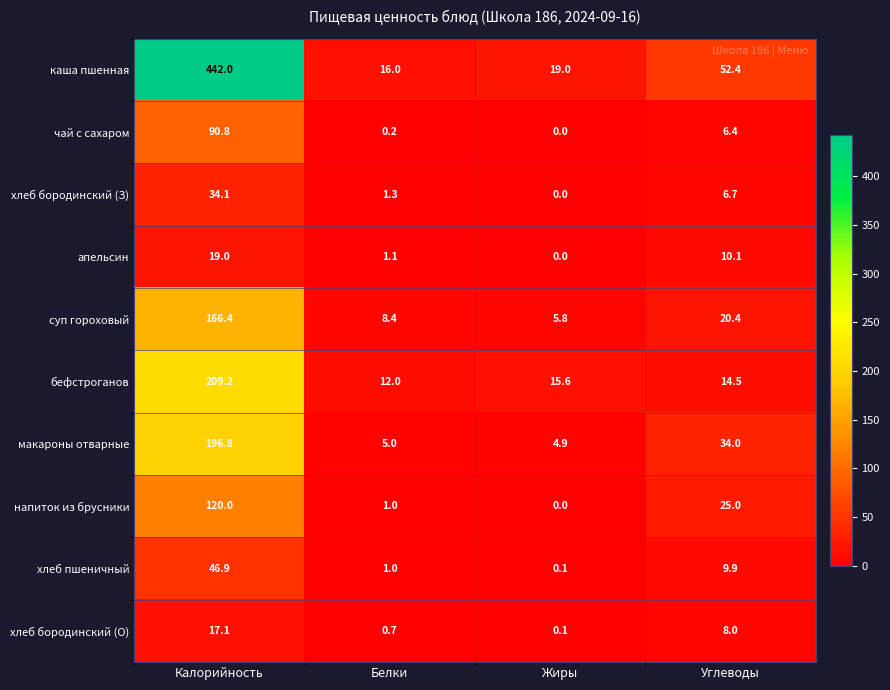

At which label does апельсин reach its peak?

Калорийность